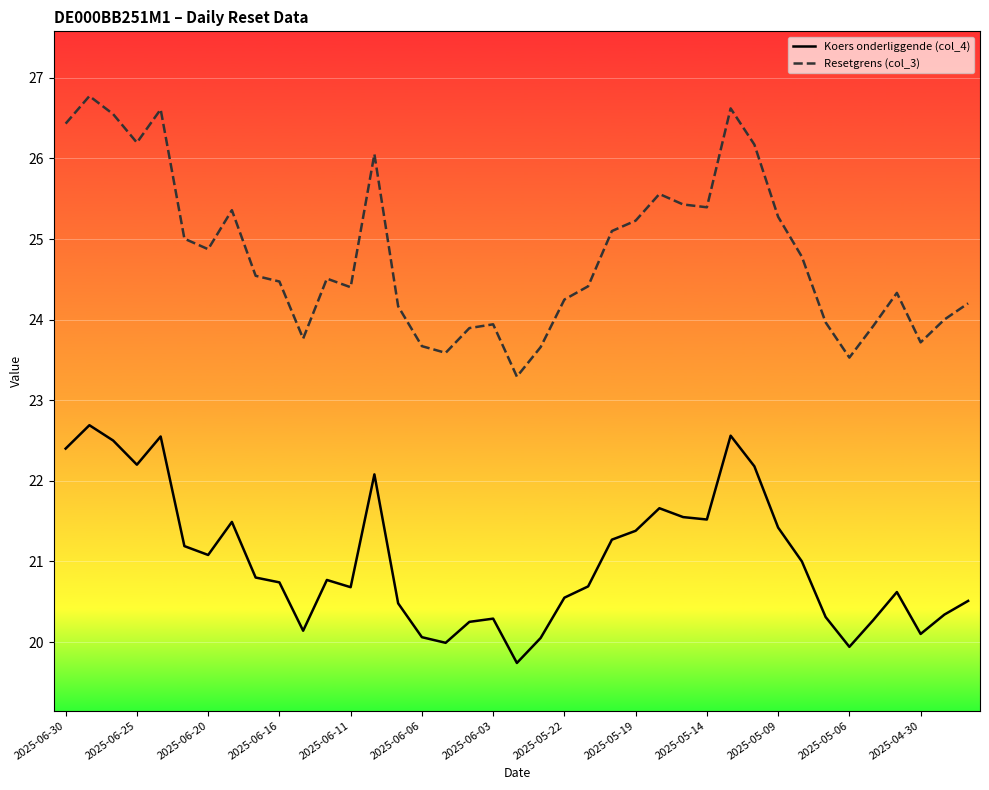

True or false: Resetgrens (col_3) and Koers onderliggende (col_4) intersect in this chart.

False